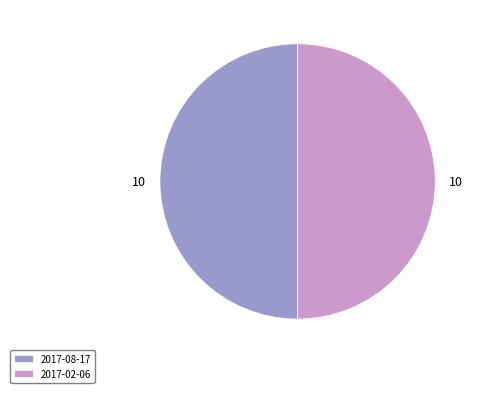

How many slices are in this pie chart?

2